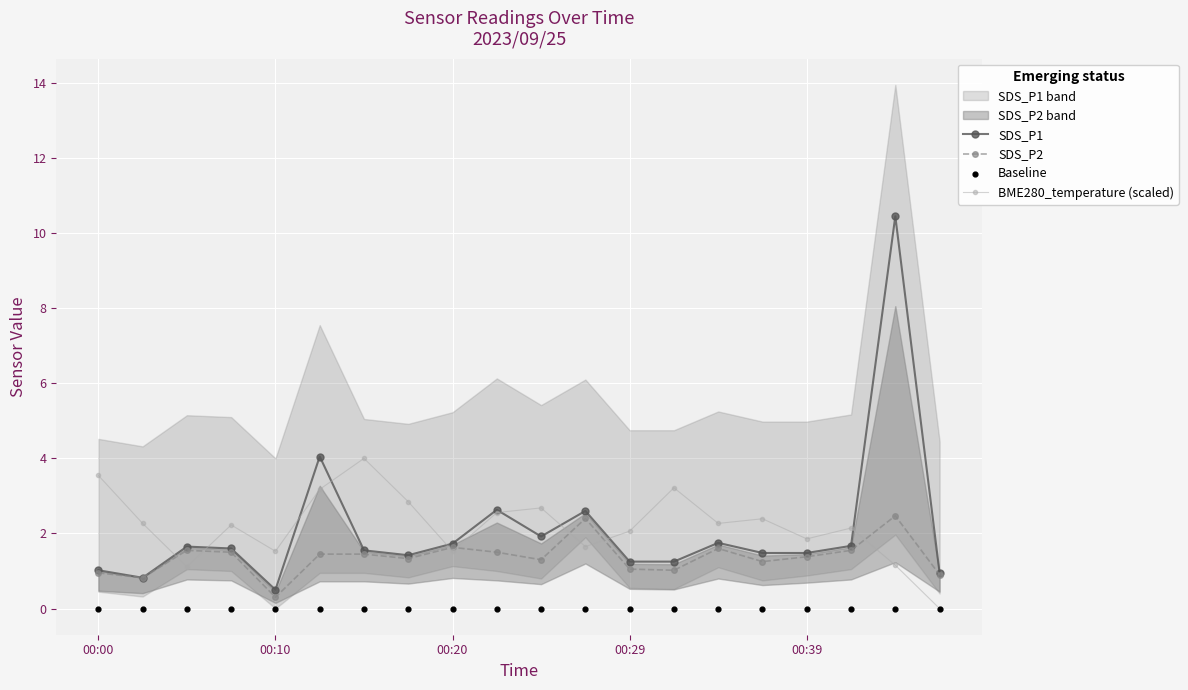

Which series contains the lowest Y value?

BME280_temperature (scaled)